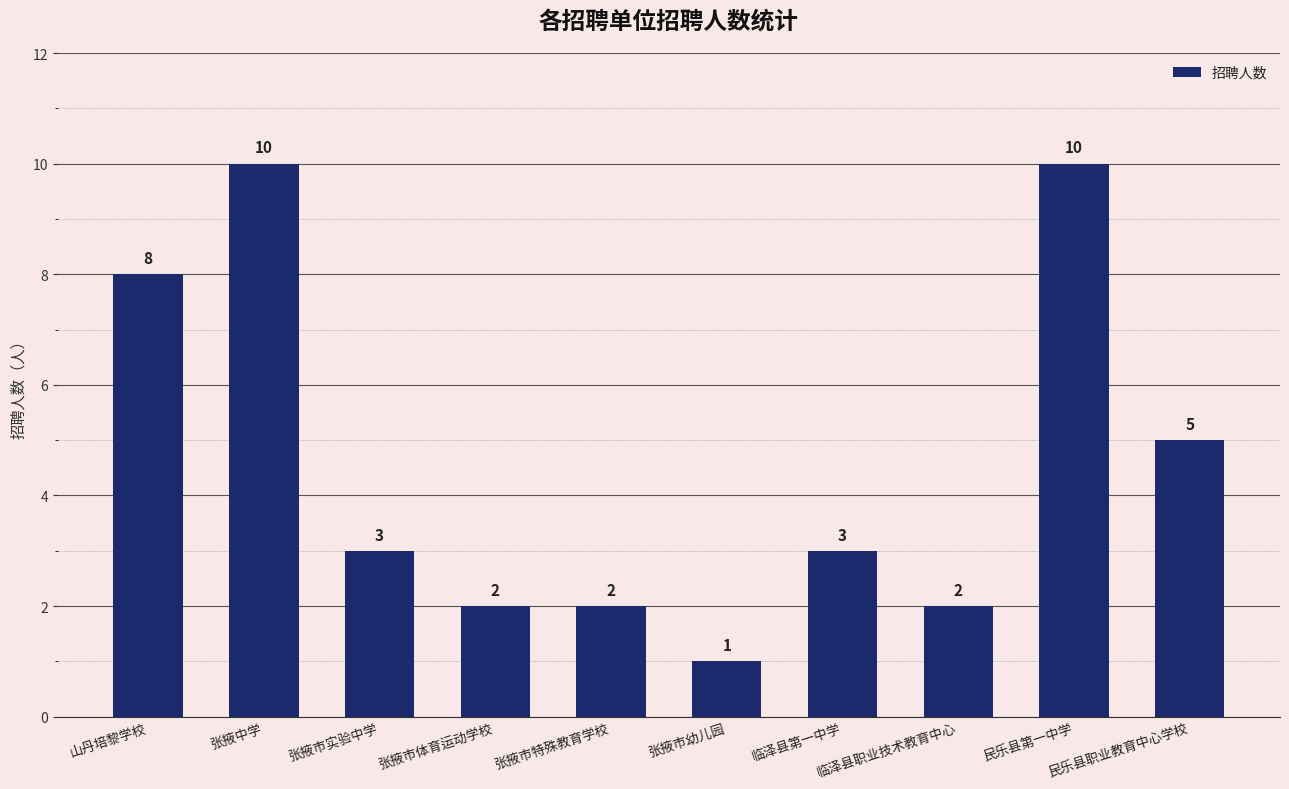

What is the greatest value displayed?

10